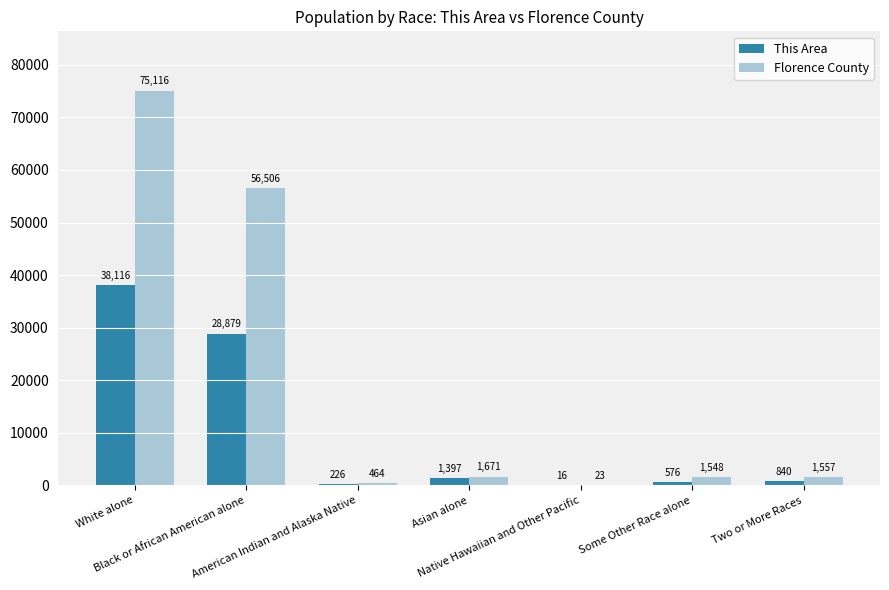

What is the average value of the Florence County series?

19555